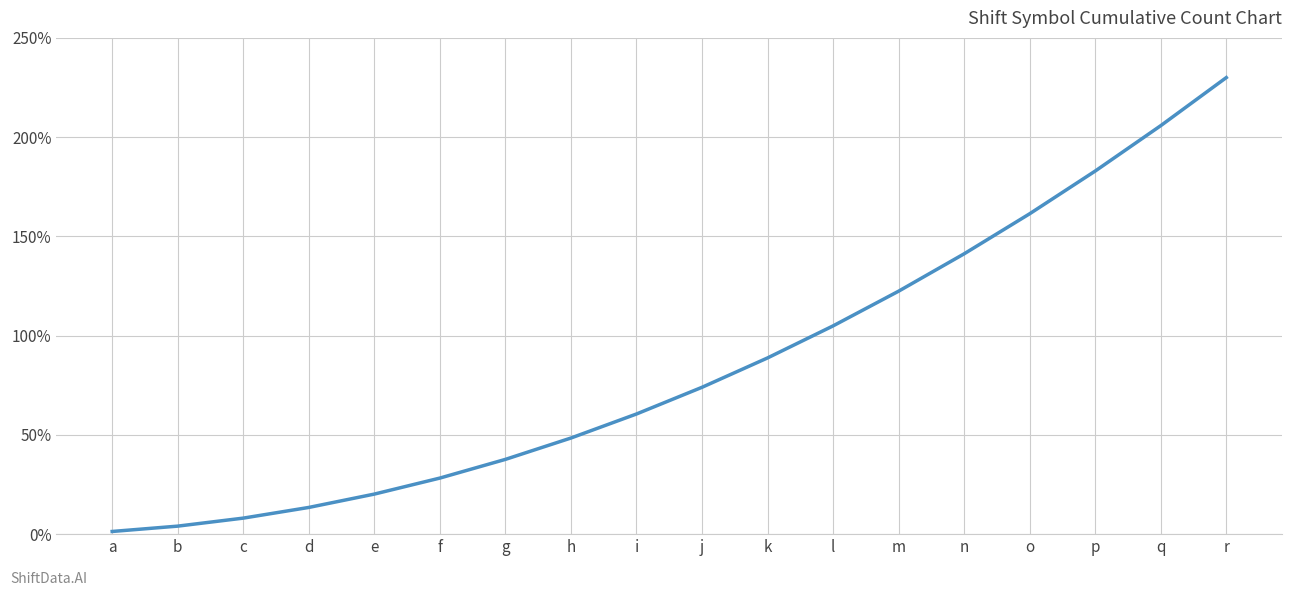

Is it true that the value at n is 141.2?

True